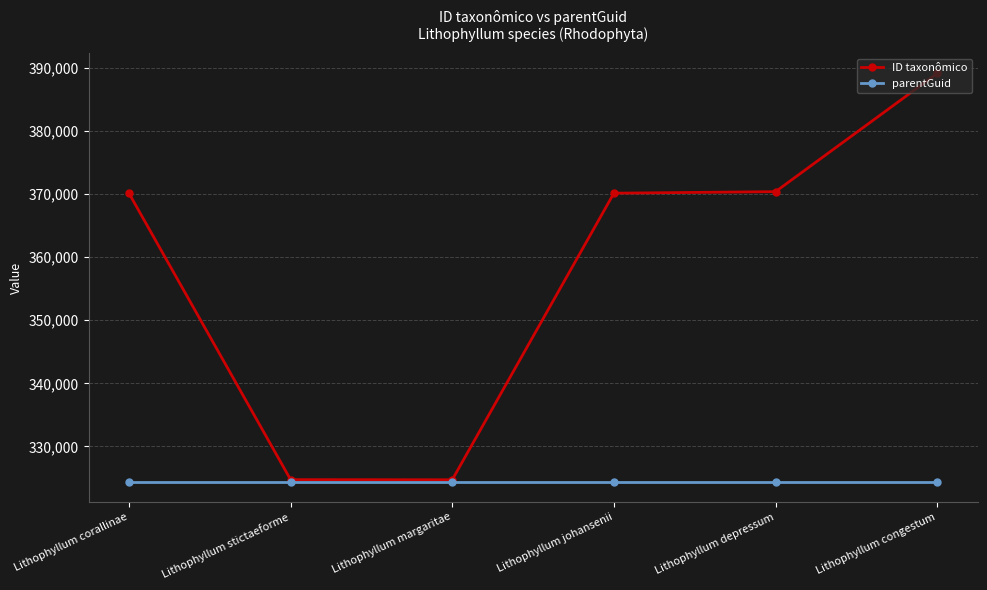

Between Lithophyllum corallinae and Lithophyllum stictaeforme, which series saw the biggest shift?

ID taxonômico